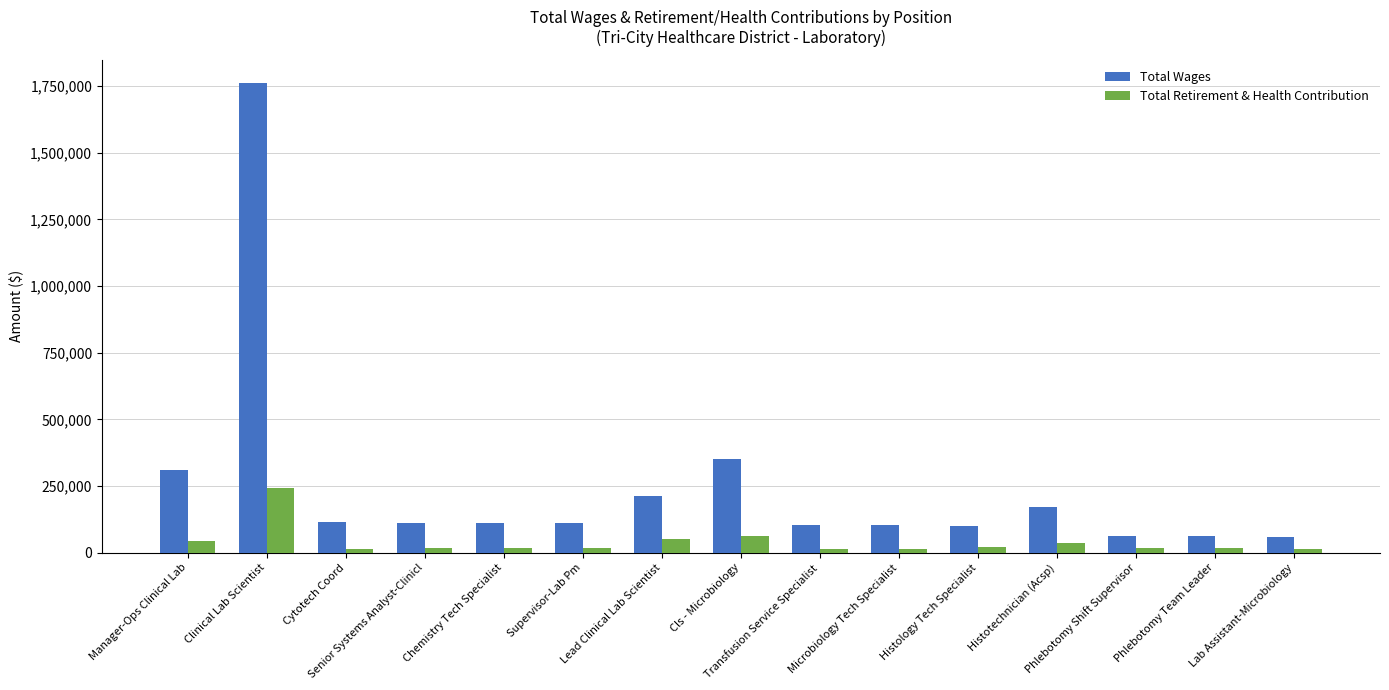

What position from the right is Lab Assistant-Microbiology?

1